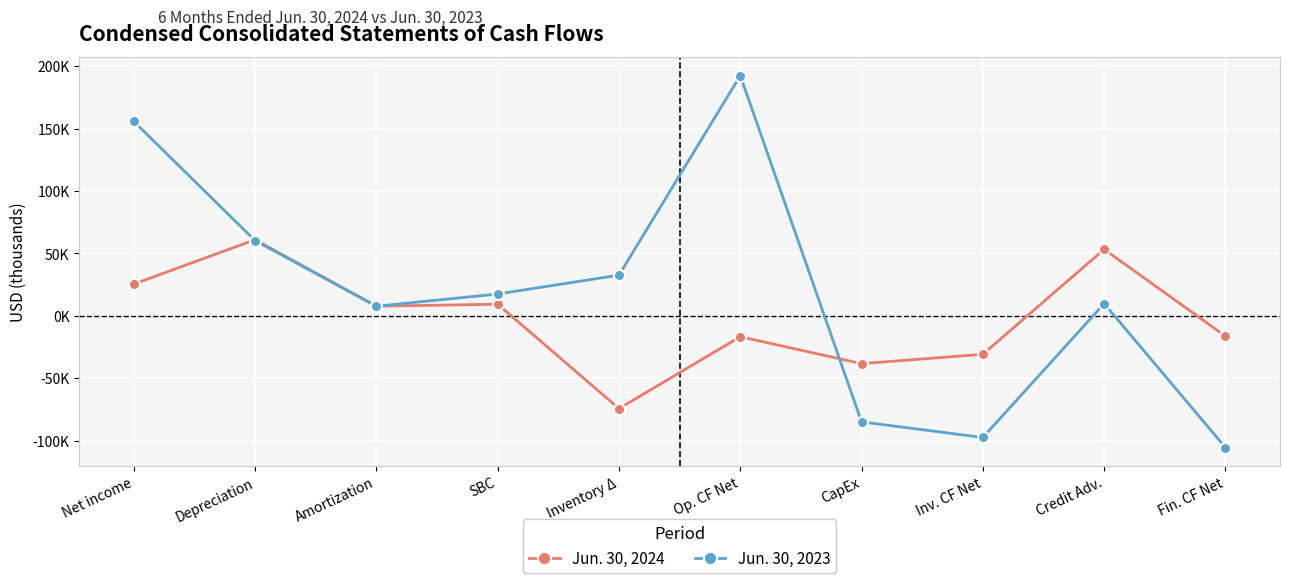

Reading left to right, what are all the values shown in this chart?

Jun. 30, 2024: Net income=25430	Depreciation=60961	Amortization=7664	SBC=9318	Inventory Δ=-74355	Op. CF Net=-16744	CapEx=-38328	Inv. CF Net=-30840	Credit Adv.=53268	Fin. CF Net=-16302
Jun. 30, 2023: Net income=155708	Depreciation=60211	Amortization=7668	SBC=17467	Inventory Δ=32588	Op. CF Net=192428	CapEx=-84989	Inv. CF Net=-97491	Credit Adv.=9796	Fin. CF Net=-105527